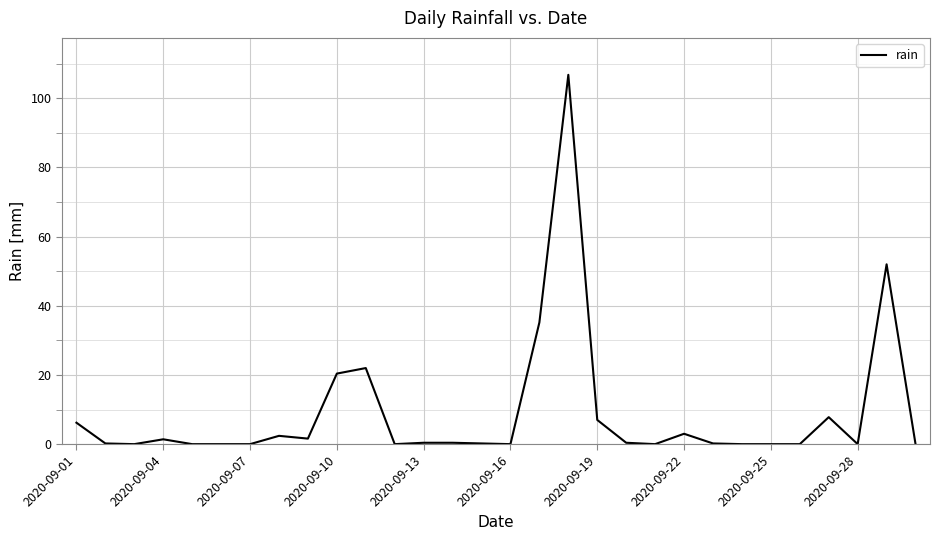

What is the difference between the second highest and minimum values?

52.0